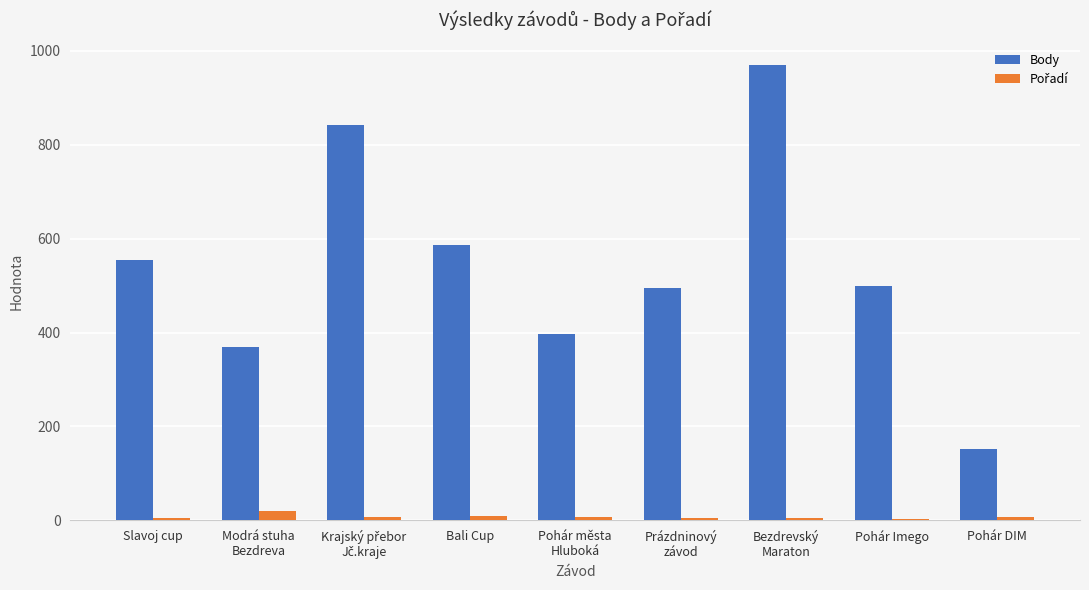

Which series has the largest total across all categories?

Body